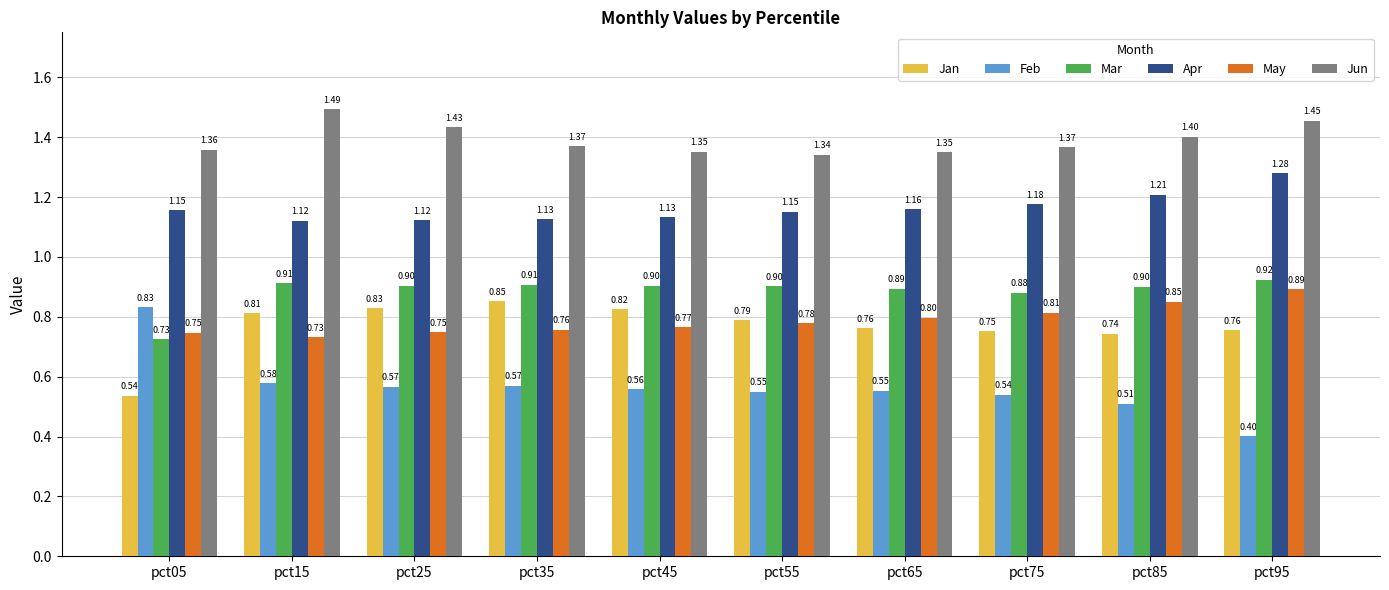

What is the average value of the Mar series?

0.9